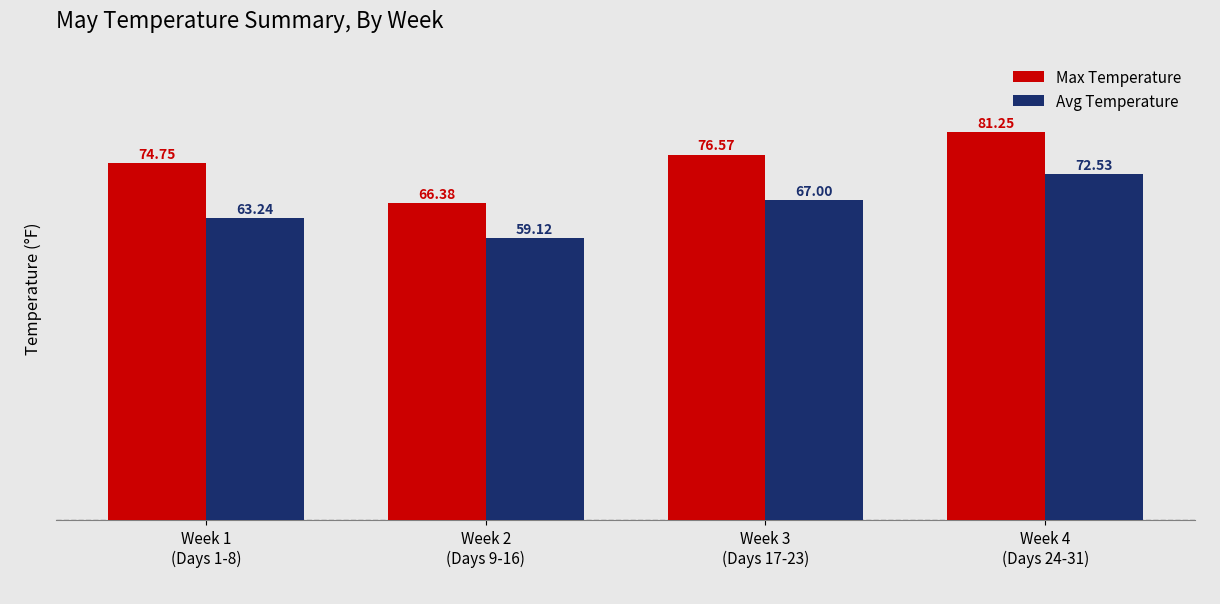

What is the difference between the maximum and minimum values in the Avg Temperature series?

13.4